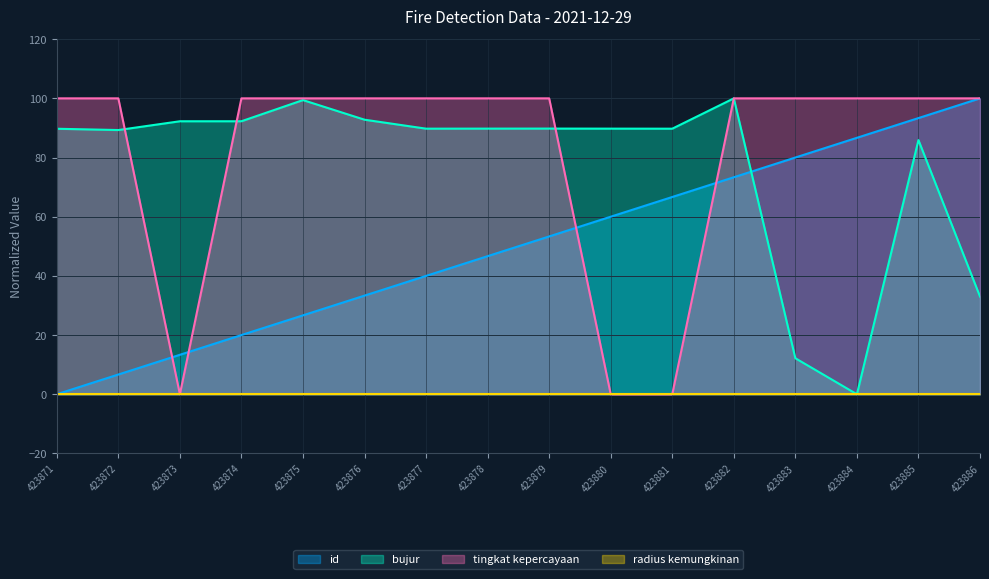

What is the value of the tingkat kepercayaan point at the 2nd from the left?

100.0